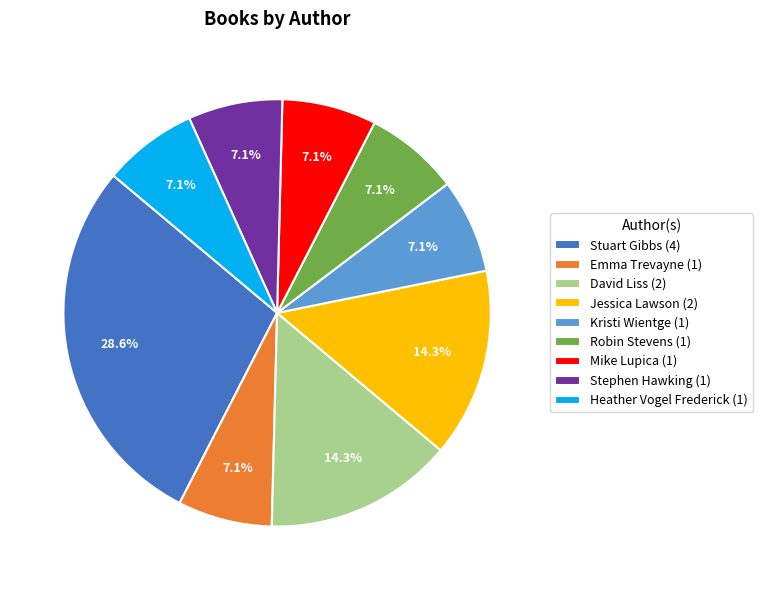

What is the largest slice in the pie chart?

Stuart Gibbs